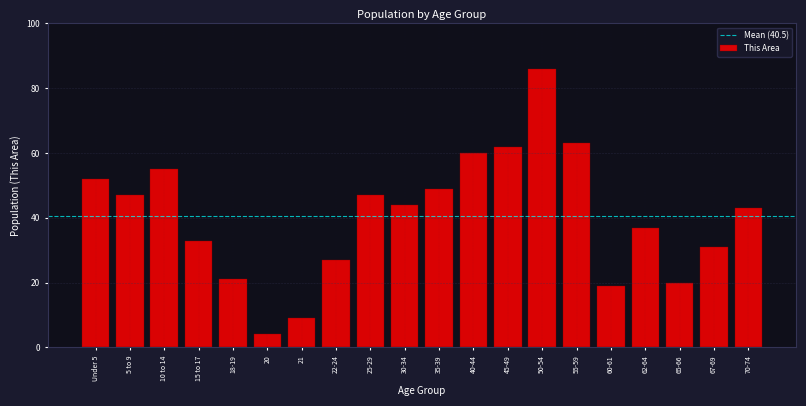

Reading right to left, transcribe all the data shown in this chart.

70-74=43	67-69=31	65-66=20	62-64=37	60-61=19	55-59=63	50-54=86	45-49=62	40-44=60	35-39=49	30-34=44	25-29=47	22-24=27	21=9	20=4	18-19=21	15 to 17=33	10 to 14=55	5 to 9=47	Under 5=52